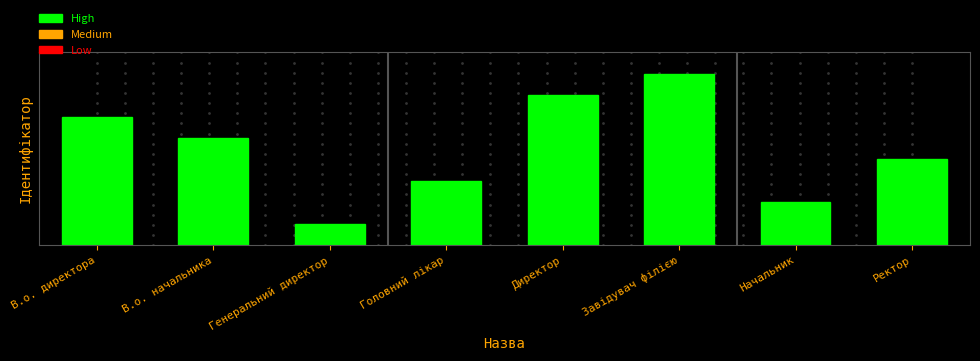

Where is the data nearest to the value 4?

Ректор